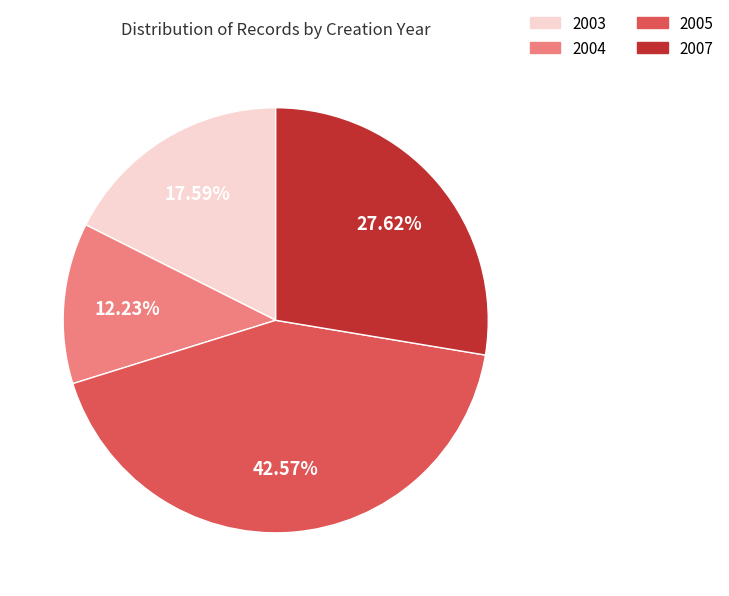

Is there a majority slice in this chart?

No